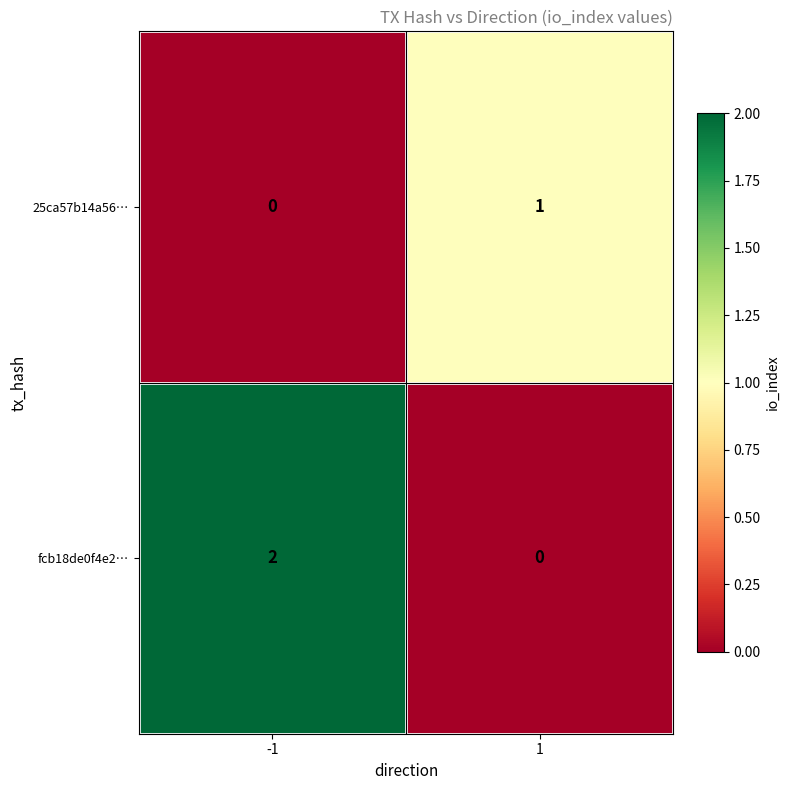

Reading right to left, list all the values displayed in this chart.

25ca57b14a56…: 1=1	-1=0
fcb18de0f4e2…: 1=0	-1=2